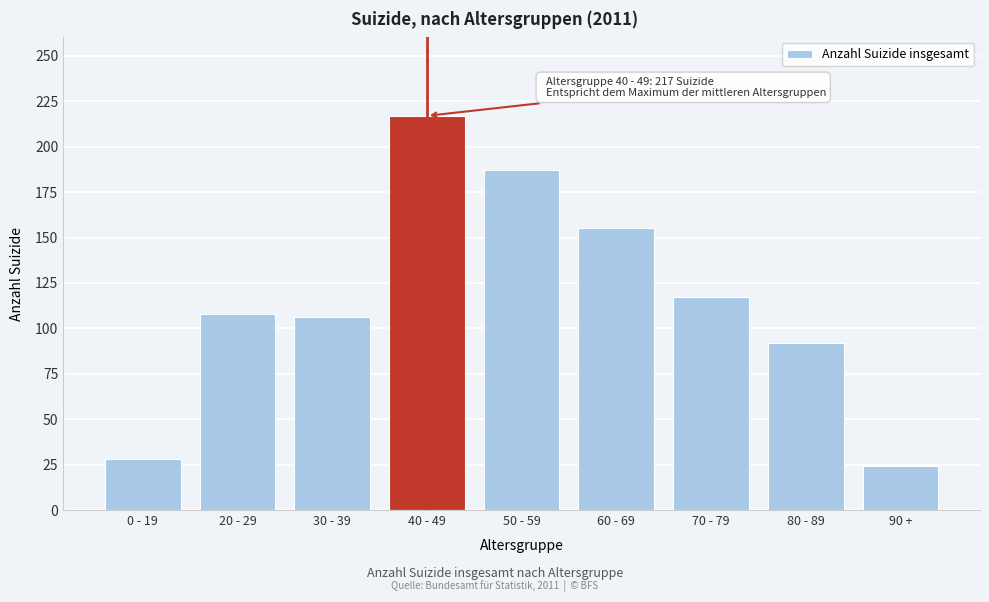

Reading right to left, list all the values displayed in this chart.

90 +=24	80 - 89=92	70 - 79=117	60 - 69=155	50 - 59=187	40 - 49=217	30 - 39=106	20 - 29=108	0 - 19=28